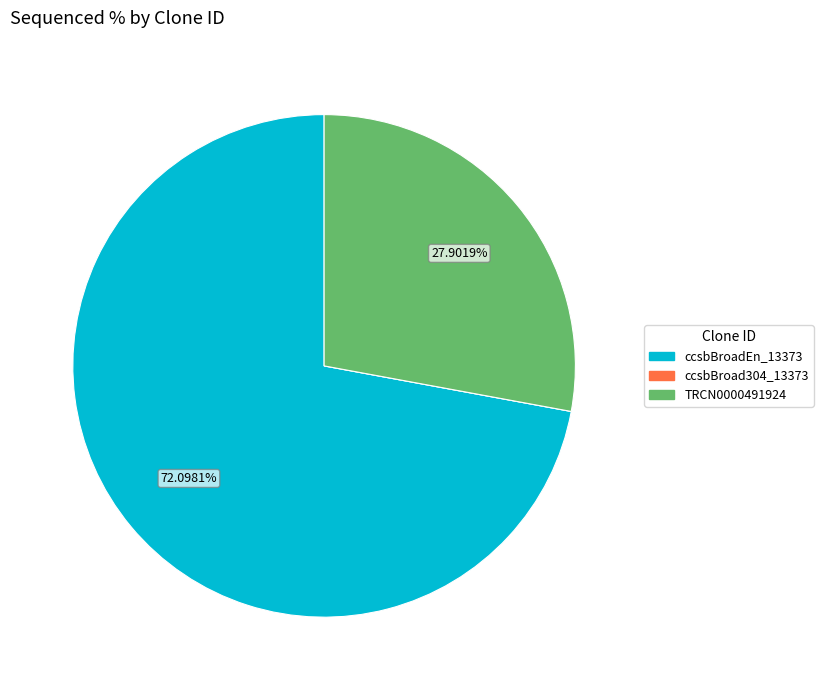

Which has a higher value, TRCN0000491924 or ccsbBroadEn_13373?

ccsbBroadEn_13373